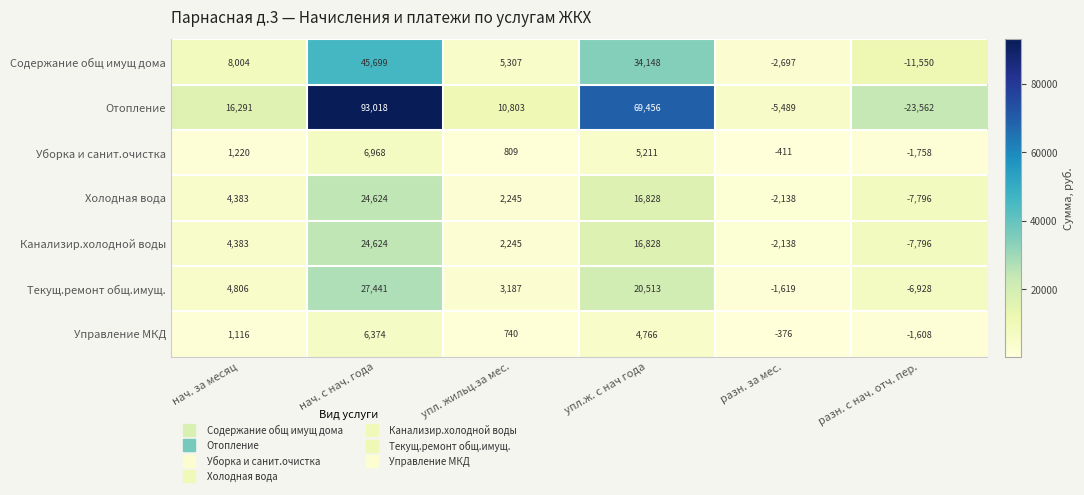

True or false: Отопление has a value of -36924 at разн. с нач. отч. пер..

False